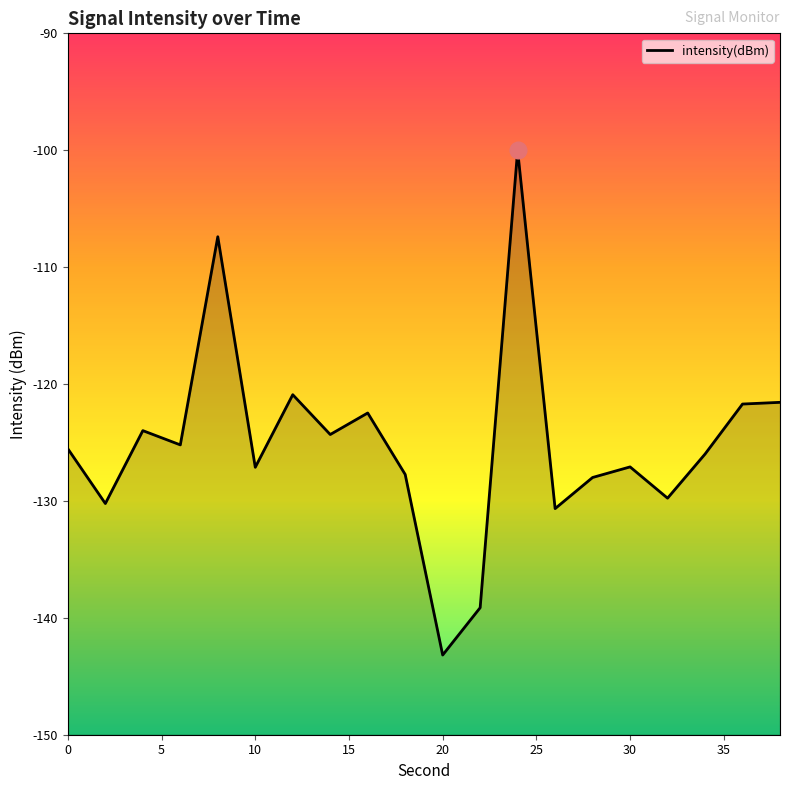

Reading right to left, extract all data points from this chart.

-121.6	-121.7	-126.0	-129.8	-127.1	-128.0	-130.7	-100.0	-139.1	-143.2	-127.7	-122.5	-124.3	-120.9	-127.1	-107.4	-125.2	-124.0	-130.2	-125.5